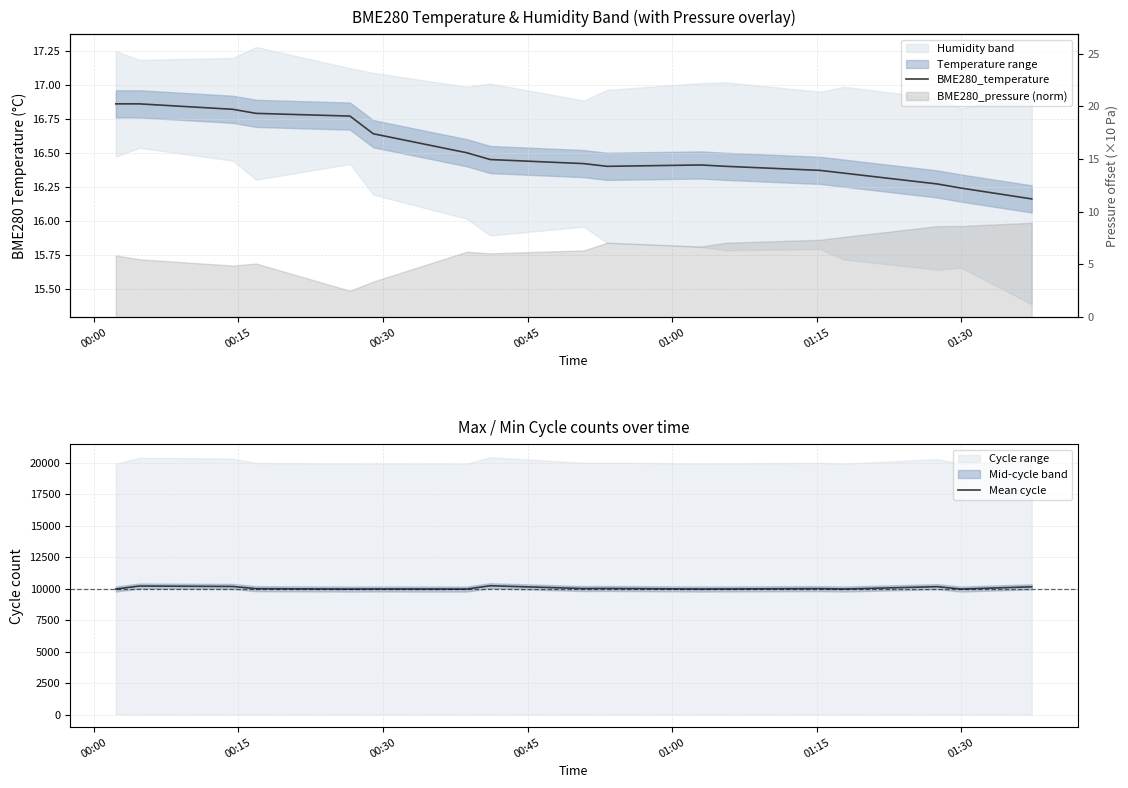

Reading right to left, what are all the values shown in this chart?

BME280_temperature: 16.2	16.2	16.2	16.3	16.4	16.4	16.4	16.4	16.4	16.4	16.4	16.5	16.6	16.8	16.8	16.8	16.9	16.9
Mean cycle: 10149.0	10149.0	9972.0	10160.0	9974.0	10006.0	9980.0	9974.0	10019.5	10011.0	10233.5	9972.0	9977.5	9972.0	10001.0	10178.0	10211.0	9973.5